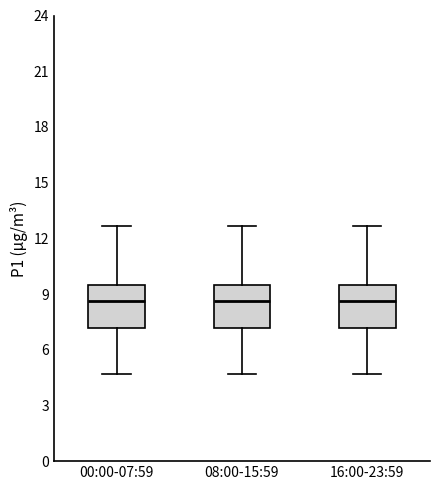

Reading left to right, transcribe this box plot: for each box, give where its median line is, the range the box spans, and where its two whiskers end, as read against the y-axis. The values are not printed on the chart, so give them approximately, as read against the axis.

00:00-07:59: median 8.5, box 7.0 to 9.5, whiskers 4.5 to 12.5
08:00-15:59: median 8.5, box 7.0 to 9.5, whiskers 4.5 to 12.5
16:00-23:59: median 8.5, box 7.0 to 9.5, whiskers 4.5 to 12.5